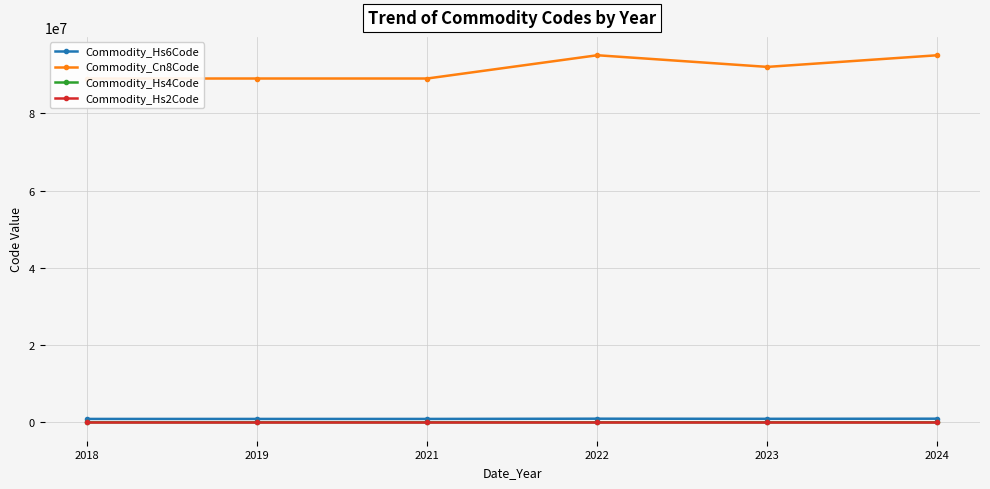

How many interior local valleys does the Commodity_Hs4Code series have?

1